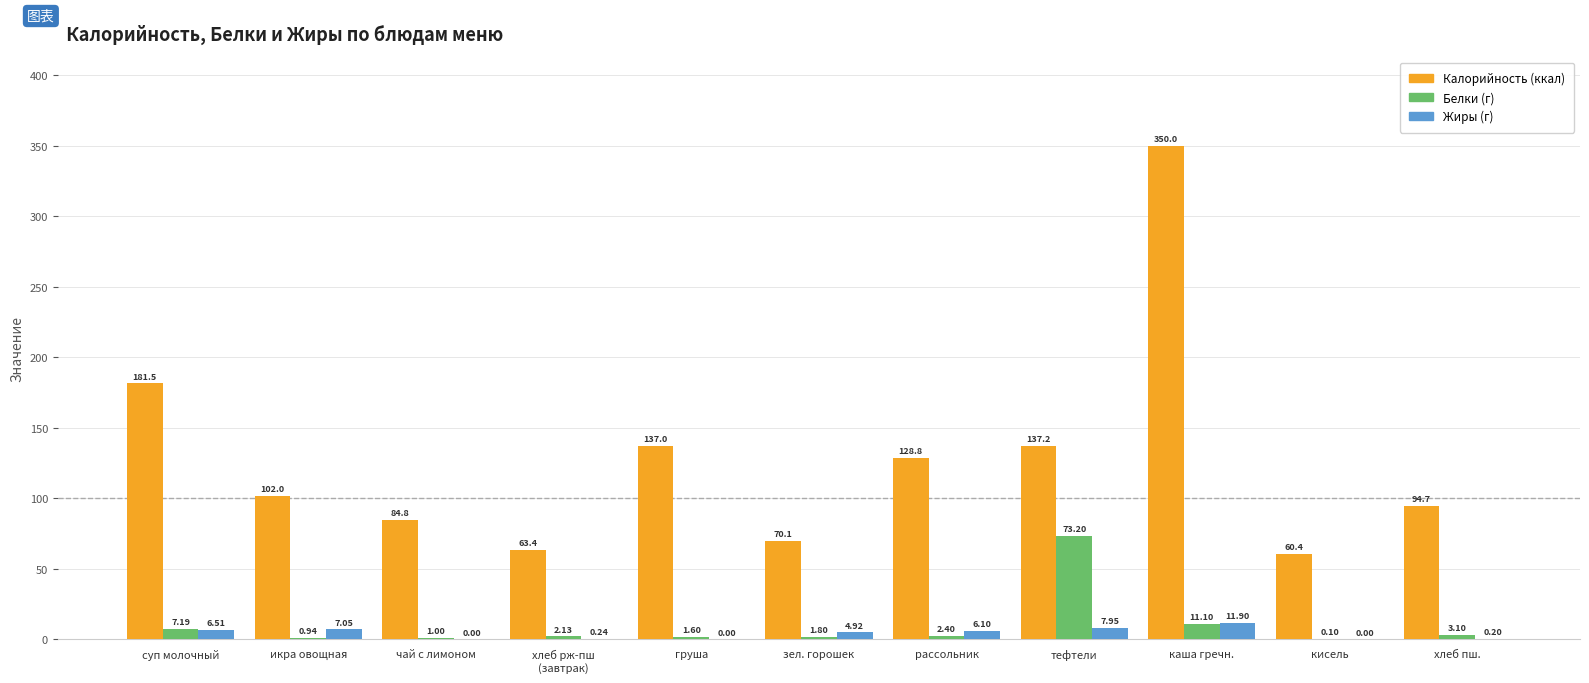

Which category has the highest value across all series?

каша гречн.